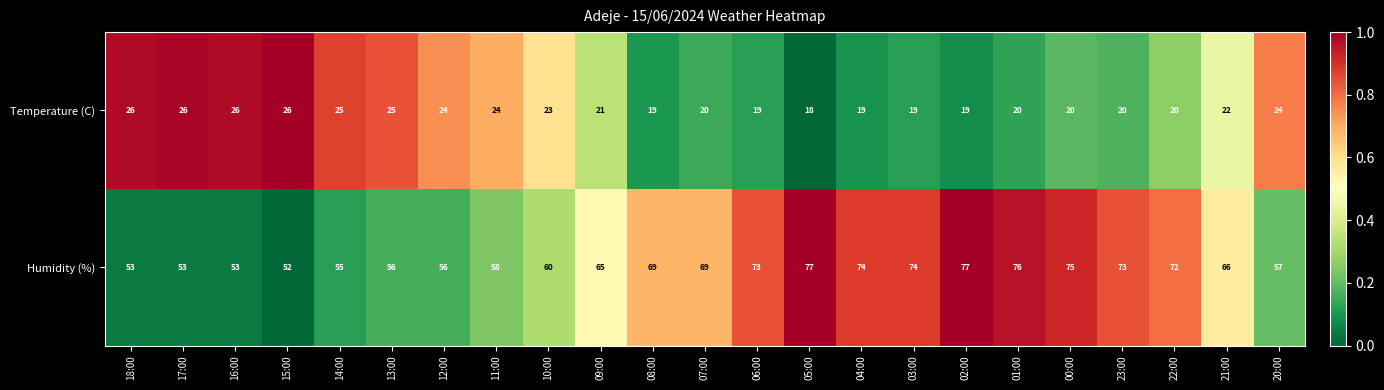

At which label is Temperature (C) closest to 22?

21:00